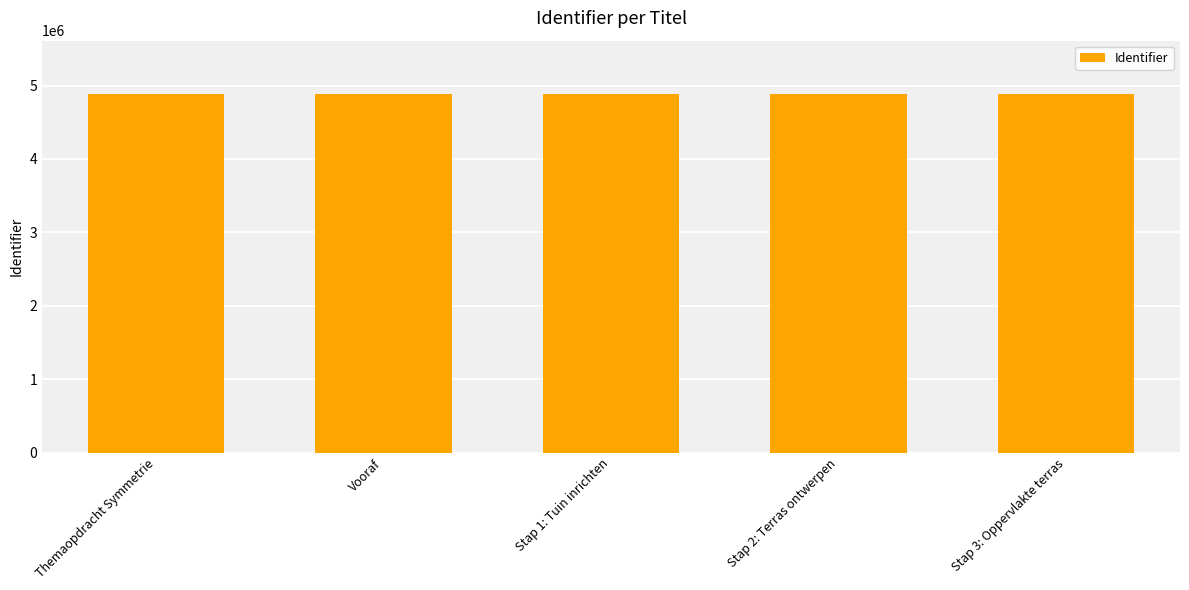

Read the value at Stap 1: Tuin inrichten.

4879549